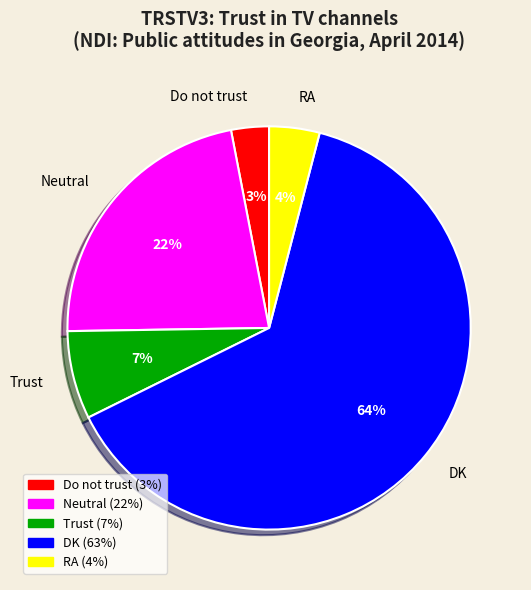

The DK slice represents 76% of the pie. True or false?

False